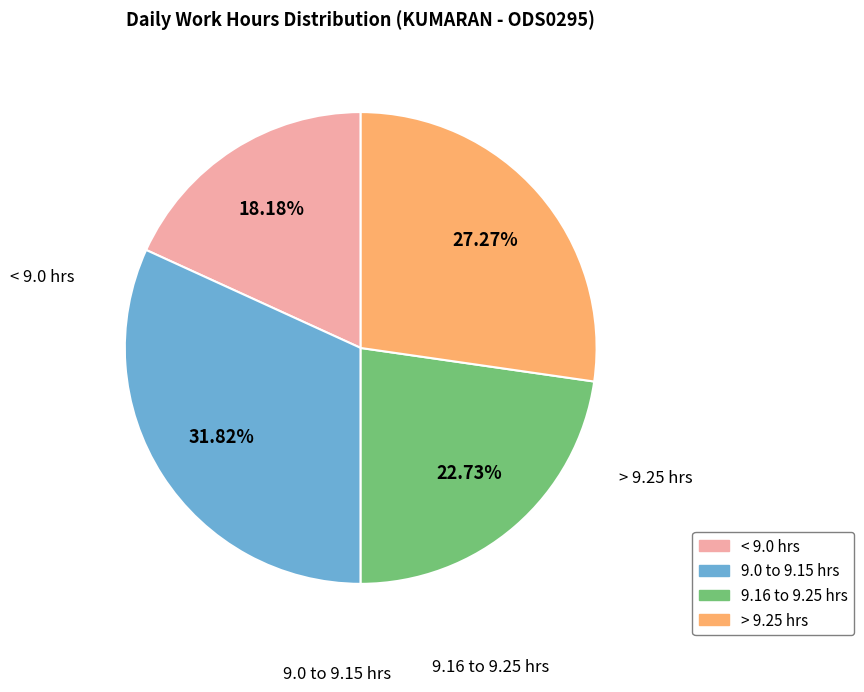

Is there a majority slice in this chart?

No